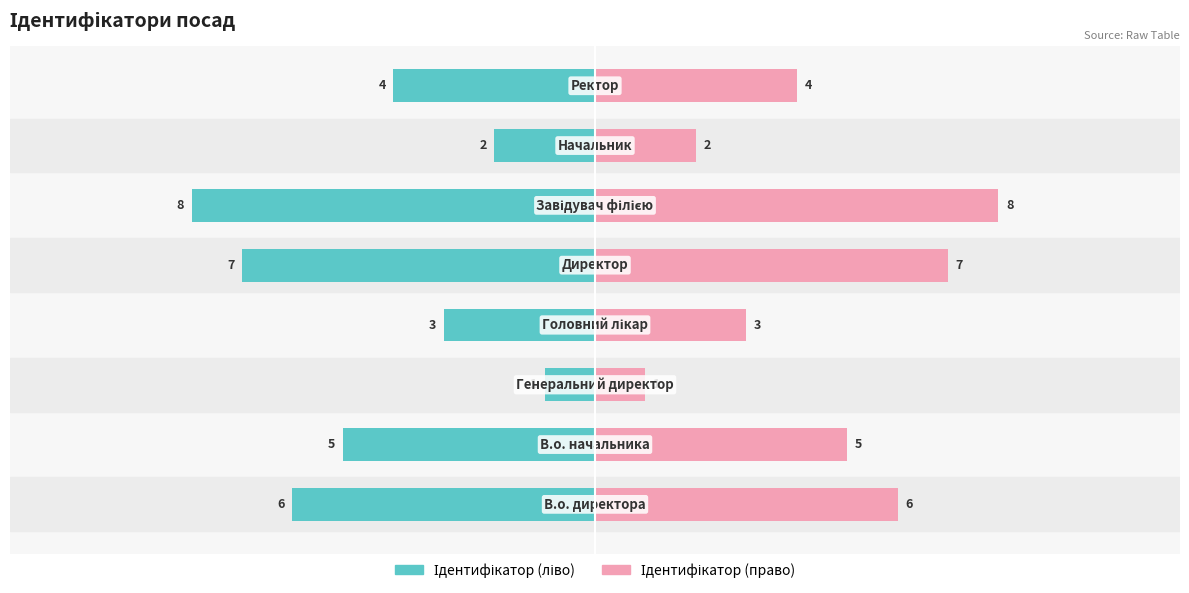

How many values in the Ідентифікатор (ліво) series are below -4?

4